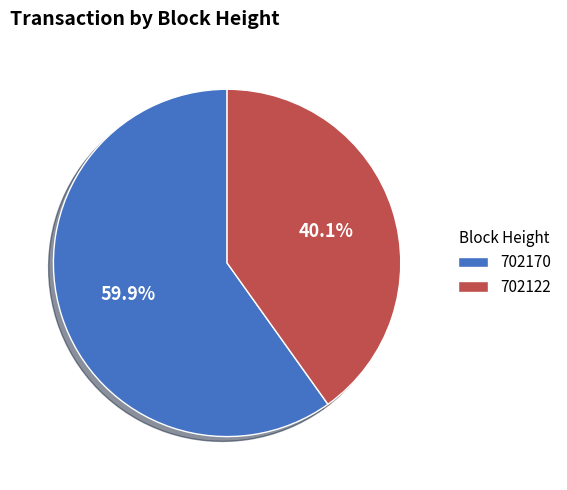

Count the number of slices in the pie.

2